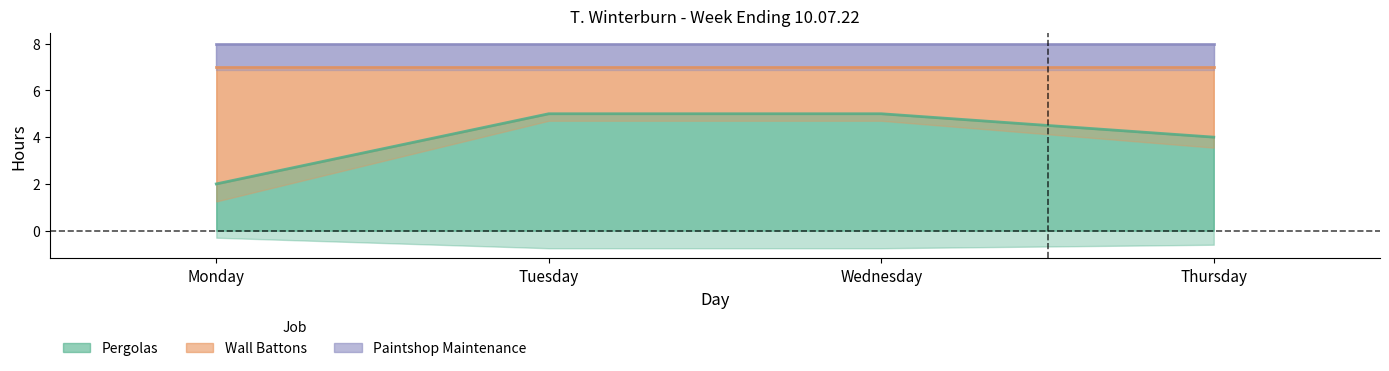

At which label does wall_battons reach its minimum?

Tuesday